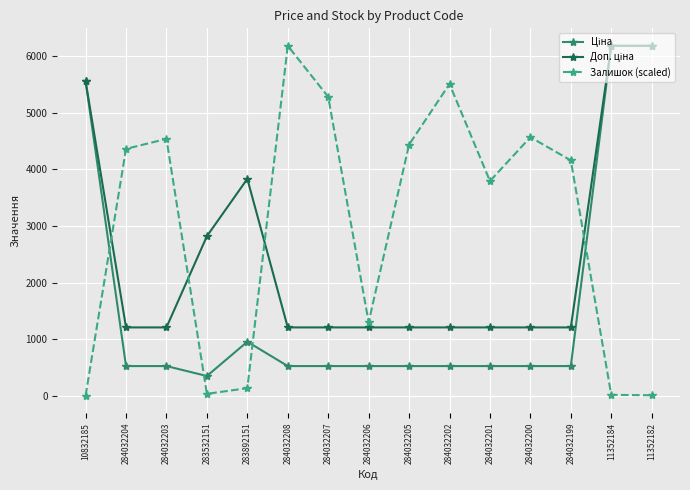

At how many categories does at least one series exceed 212?

15